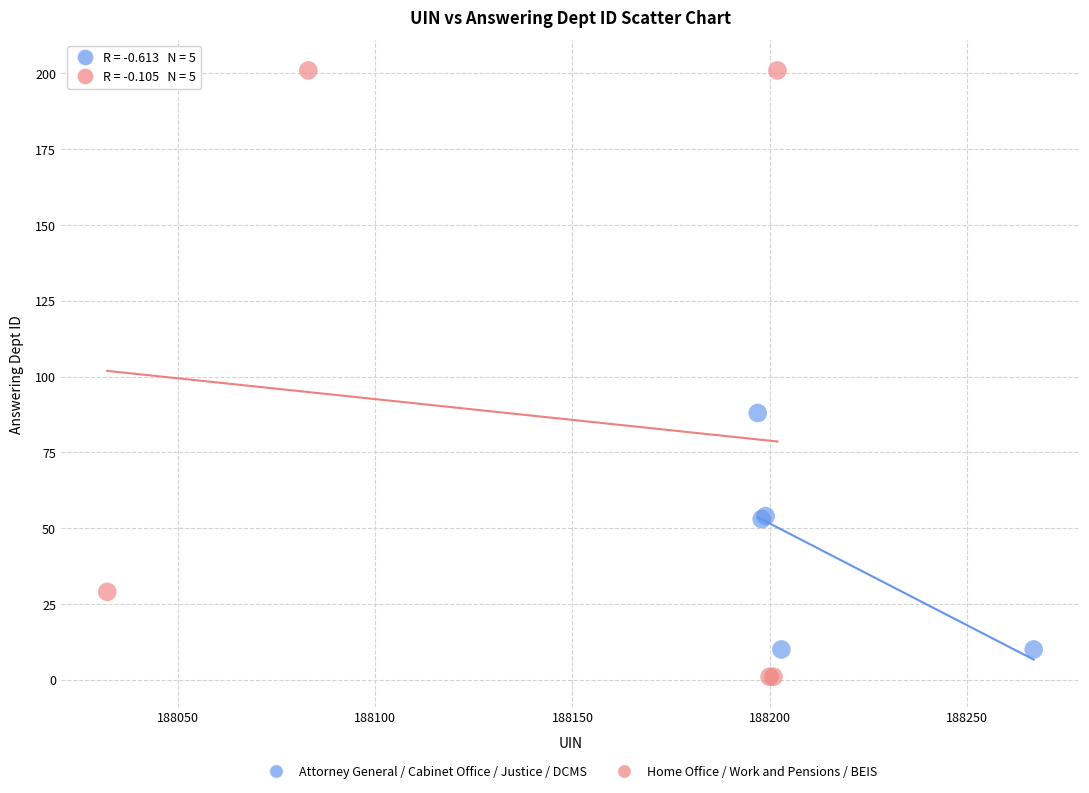

Which series reaches the maximum Y coordinate?

Home Office / Work and Pensions / BEIS